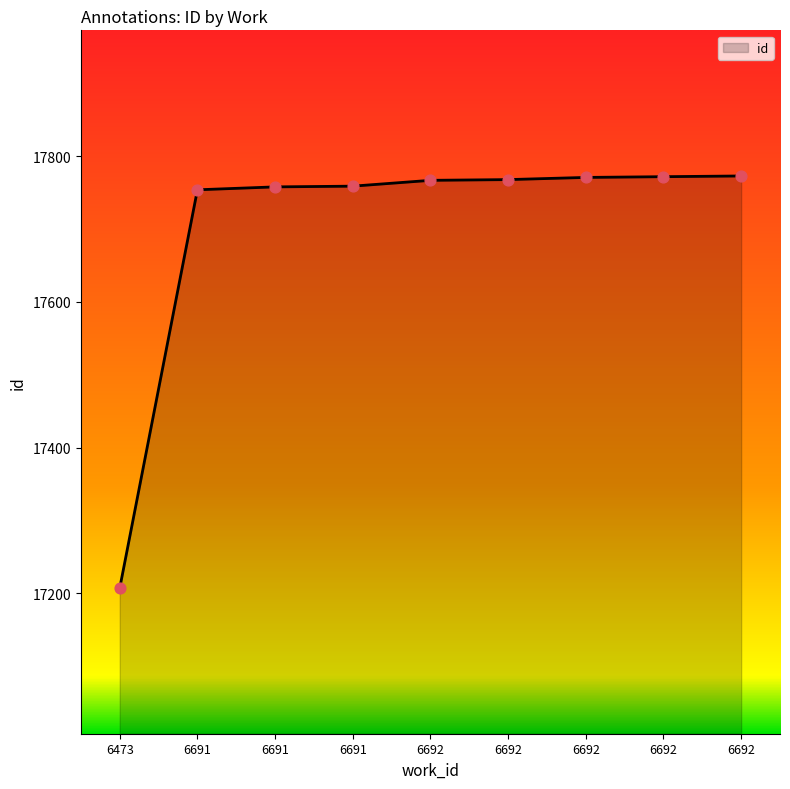

Is this an area chart (filled region under the line)?

Yes